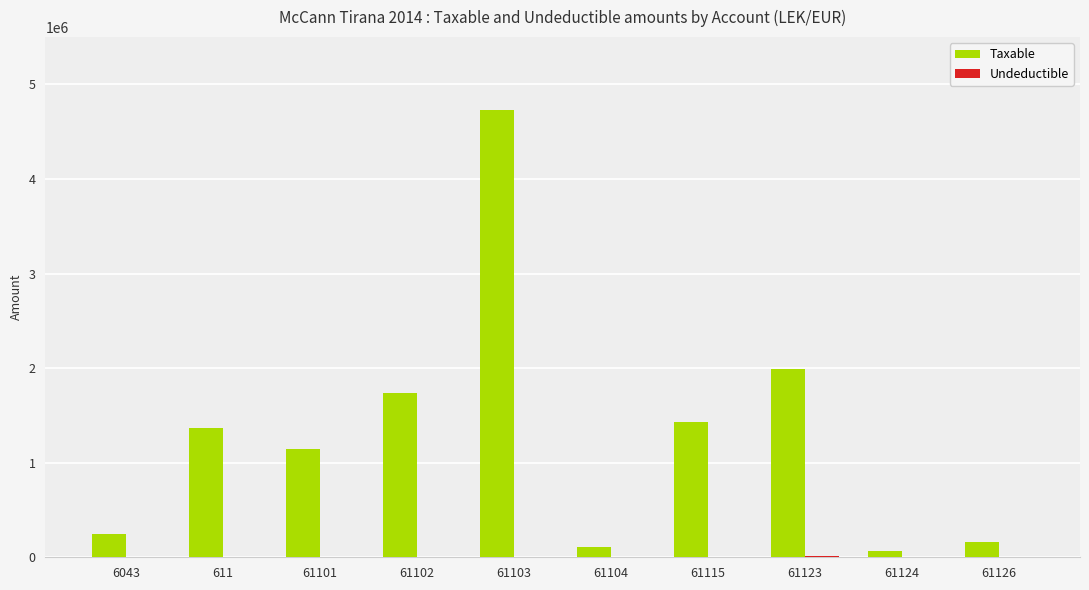

What is the total value across all series at 6043?

250227.1